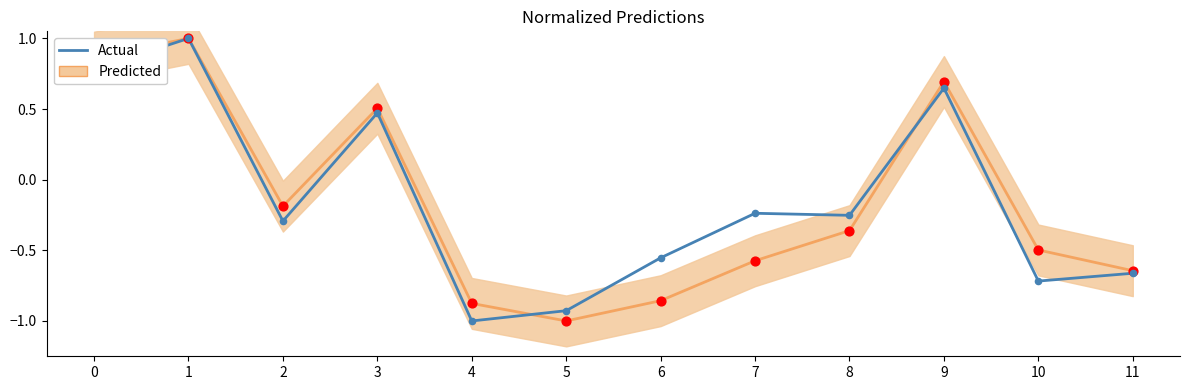

What is the change in value from 2 to 4?

-0.7